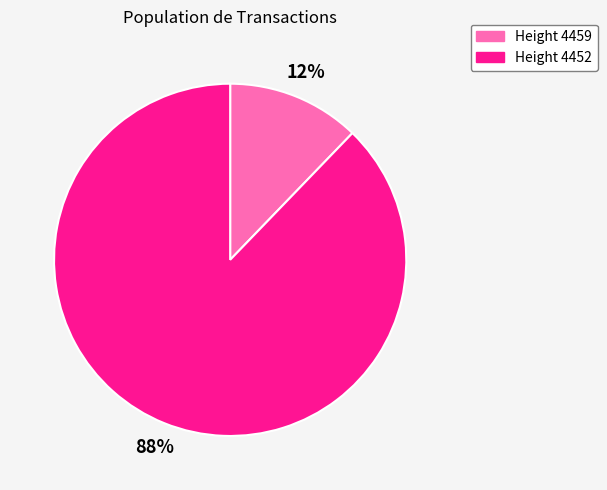

Is there any slice that represents more than half of the pie?

Yes